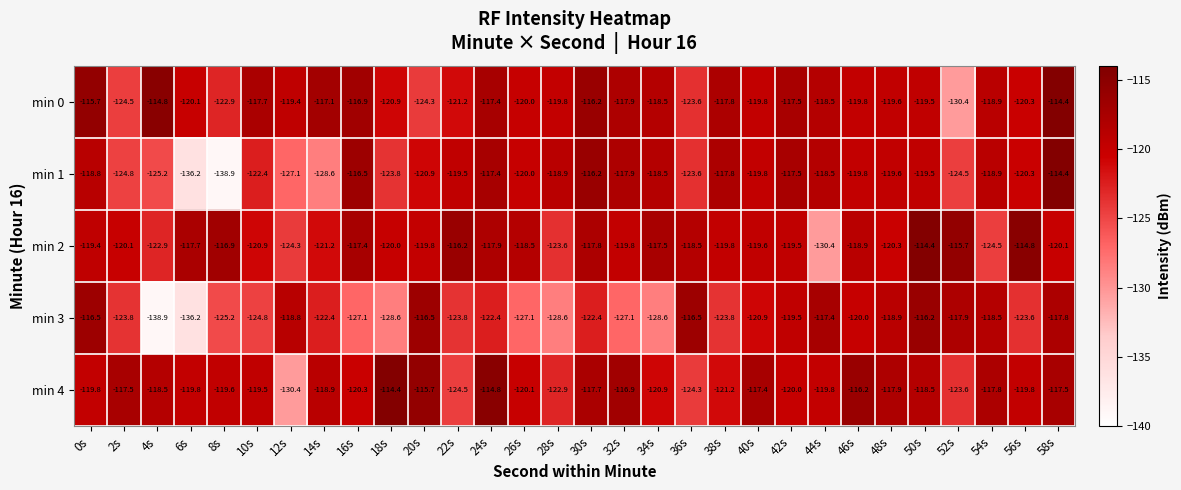

Count the number of categories in the chart.

30